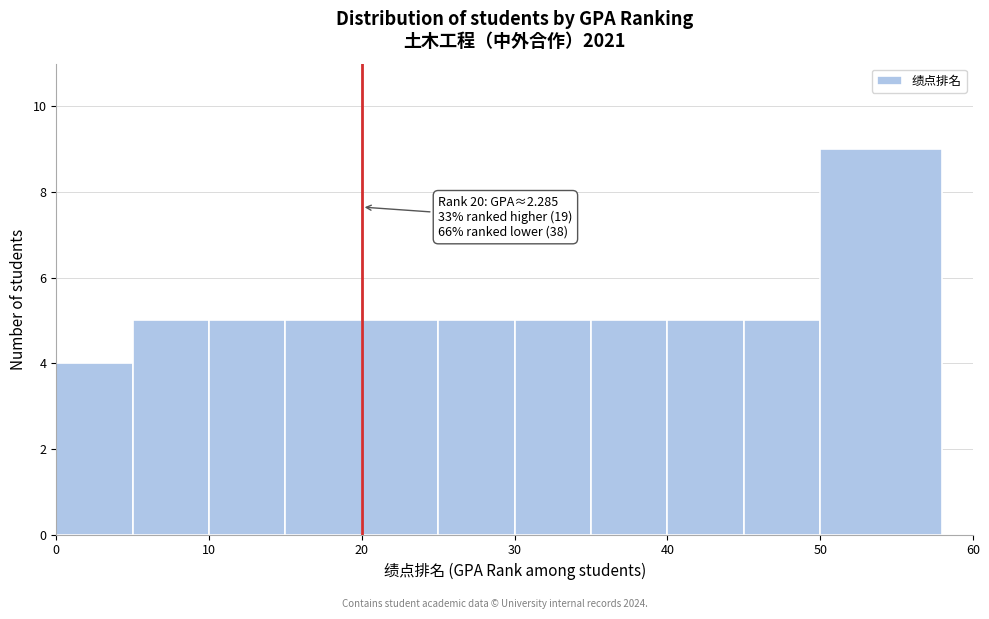

Which range on the x-axis has the tallest bar?

50 to 58